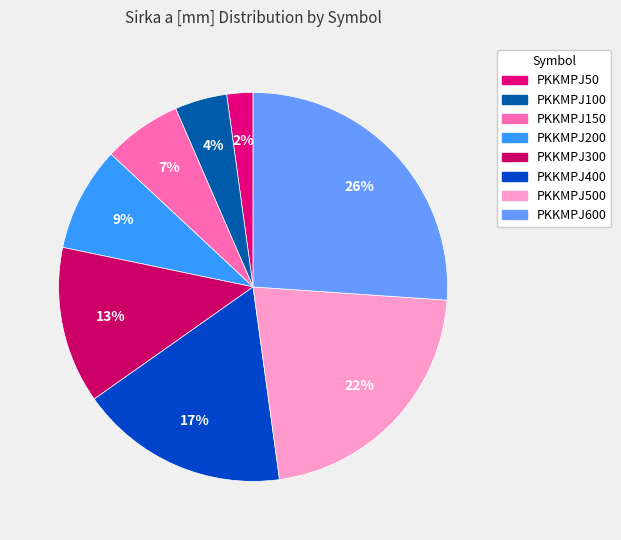

How many slices are in this pie chart?

8